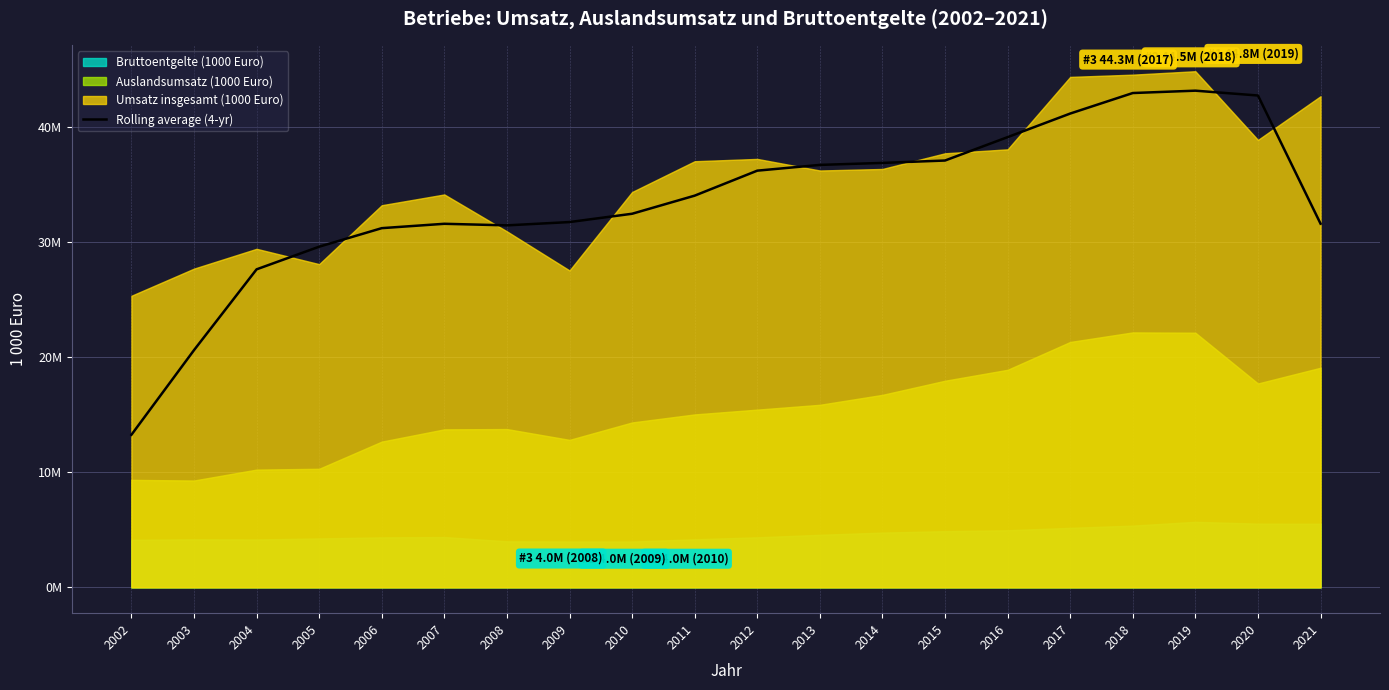

What is the change in value from 2016 to 2017?

+2047396.5